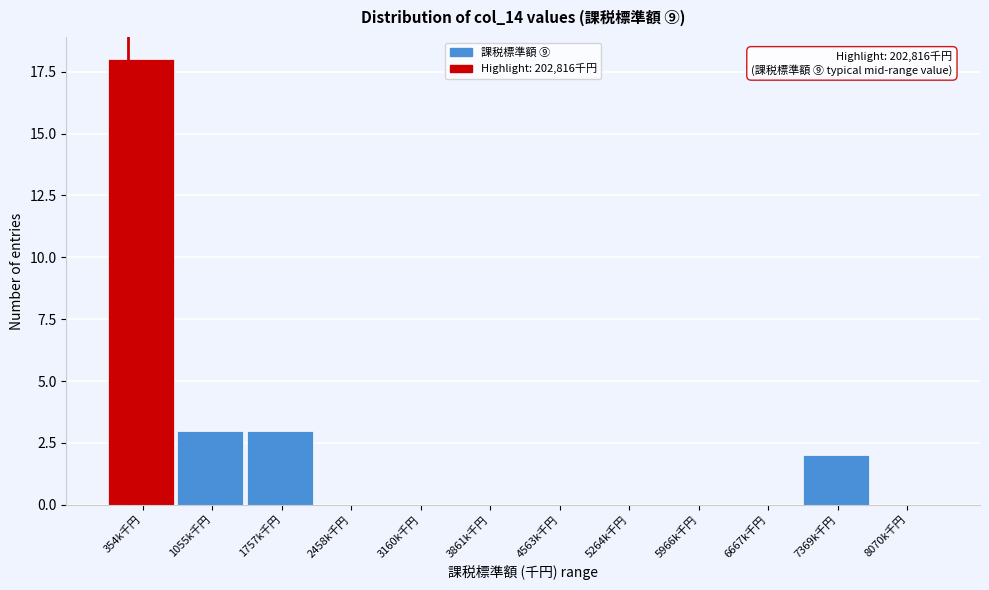

Reading left to right, list all the values displayed in this chart.

354k千円=18	1055k千円=3	1757k千円=3	2458k千円=0	3160k千円=0	3861k千円=0	4563k千円=0	5264k千円=0	5966k千円=0	6667k千円=0	7369k千円=2	8070k千円=0